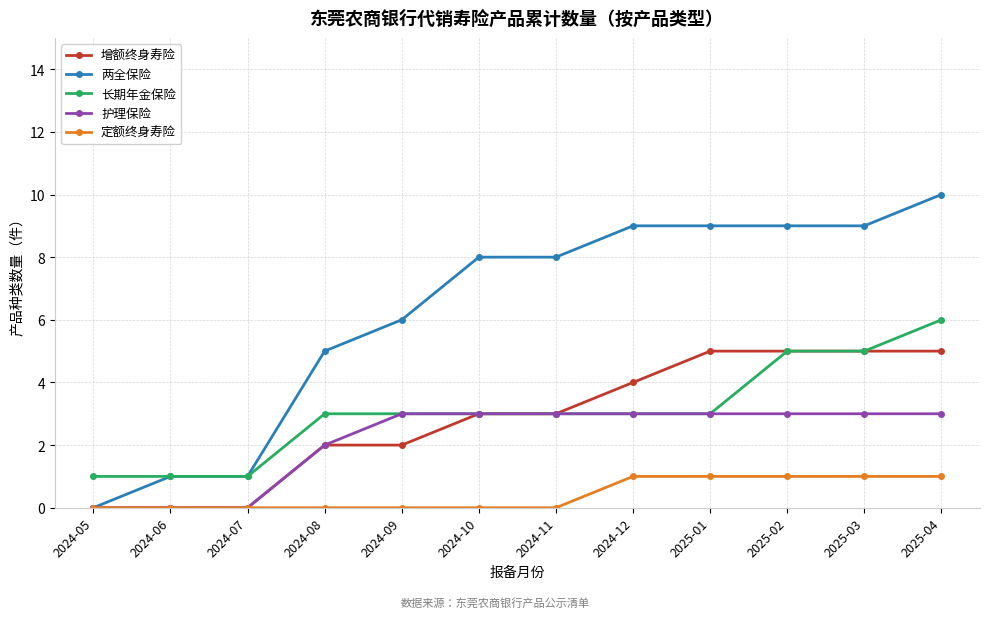

How many categories are shown in the chart?

12